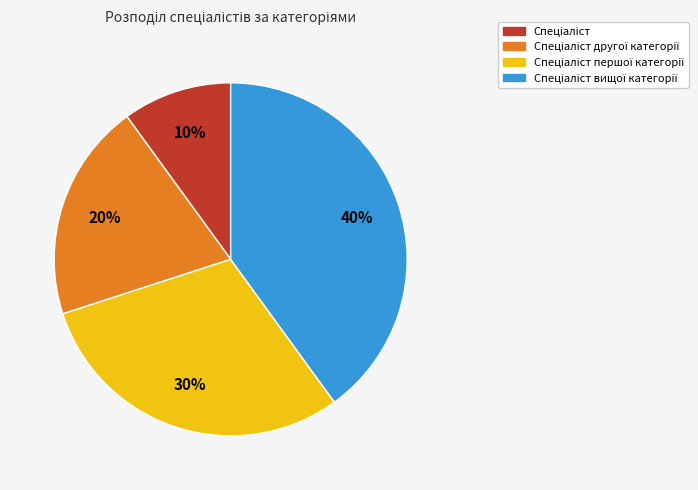

Is there a majority slice in this chart?

No